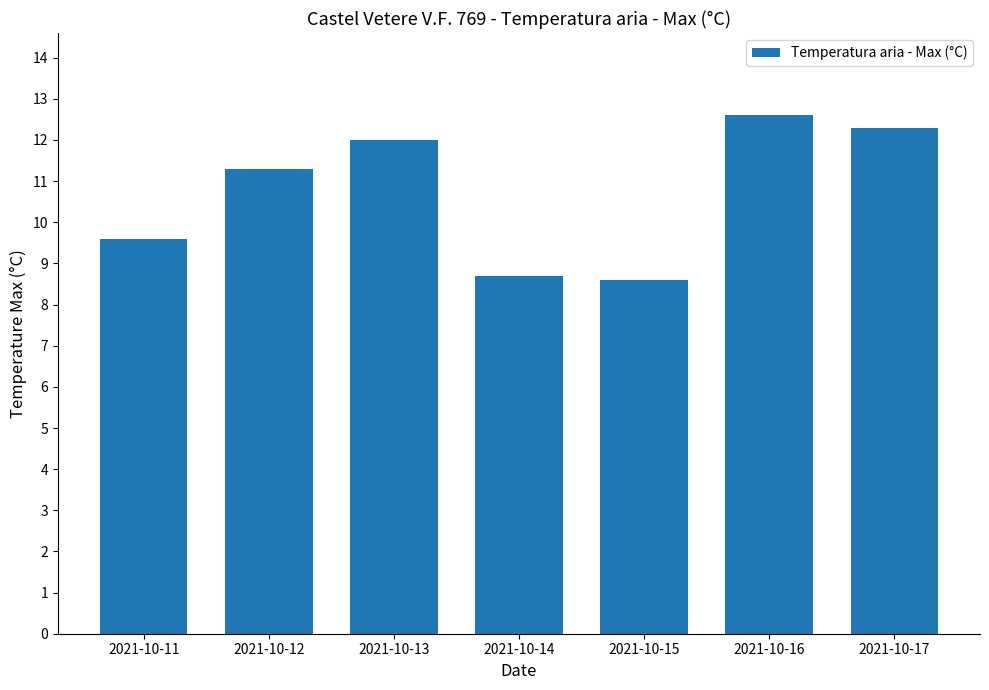

At which label does the data first exceed 11?

2021-10-12